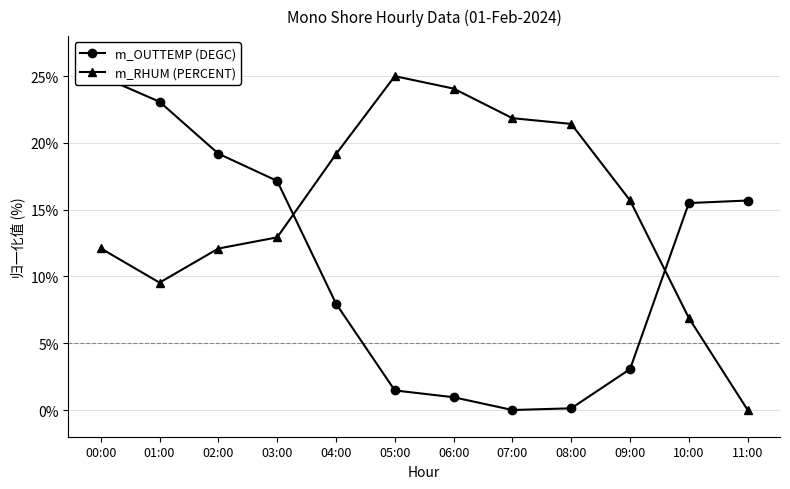

True or false: m_OUTTEMP (DEGC) has a value of 8.0 at 04:00.

True